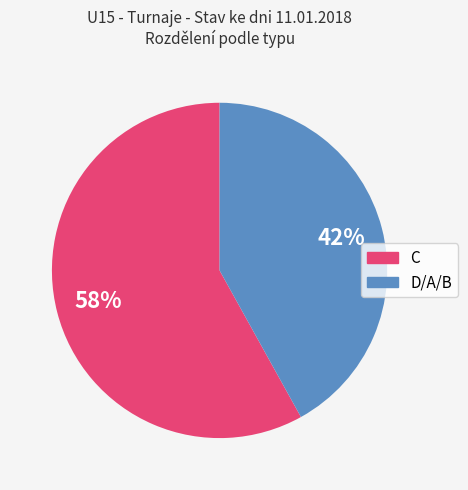

To the nearest percent, what is the difference between the largest and smallest slice percentages?

16%